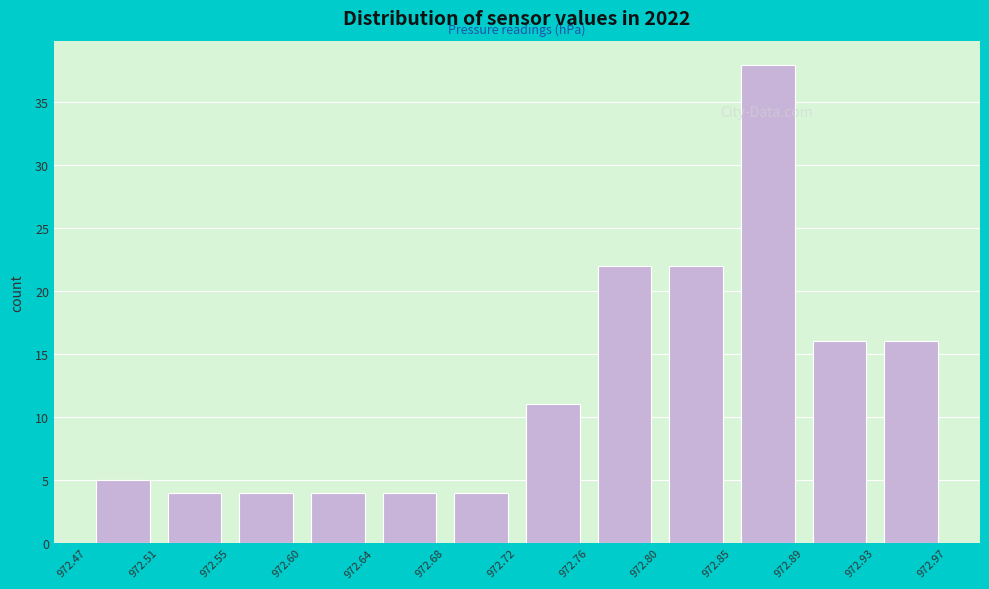

What is the height of the bar covering 972.80 to 972.85 on the x-axis? The values are not printed on the chart, so give them approximately, as read against the axis.

22